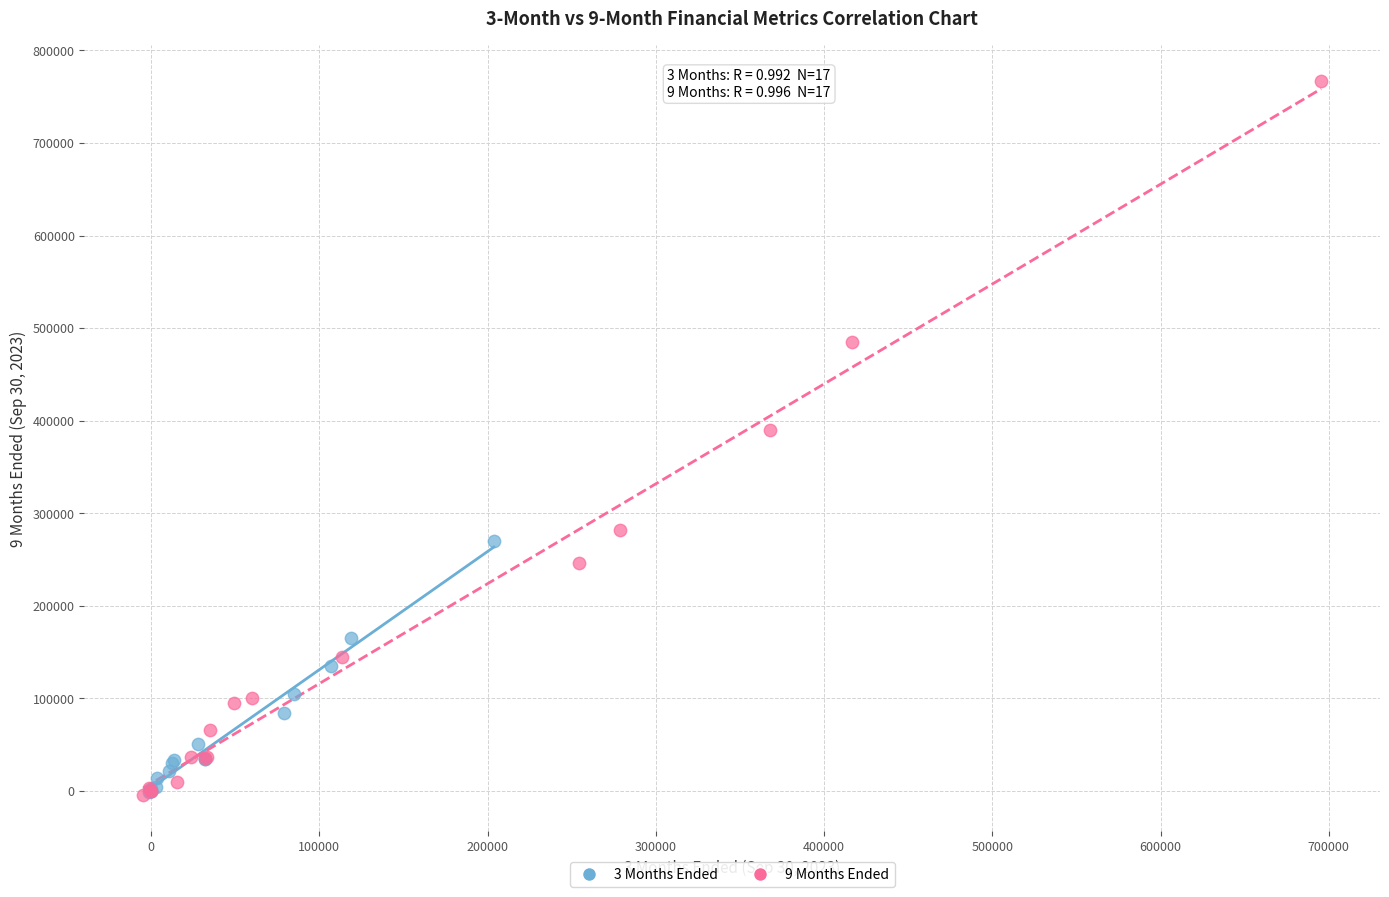

Which series reaches the maximum Y coordinate?

9 Months Ended